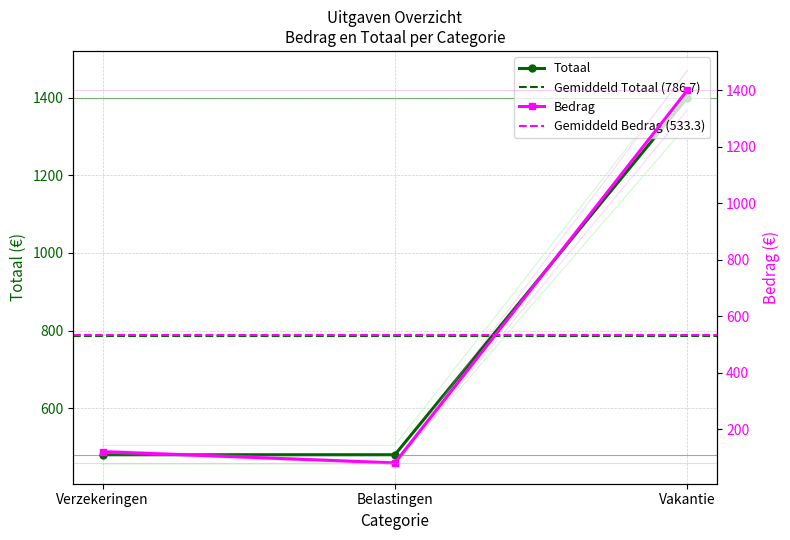

What is the label of the 2nd point from the right?

Belastingen